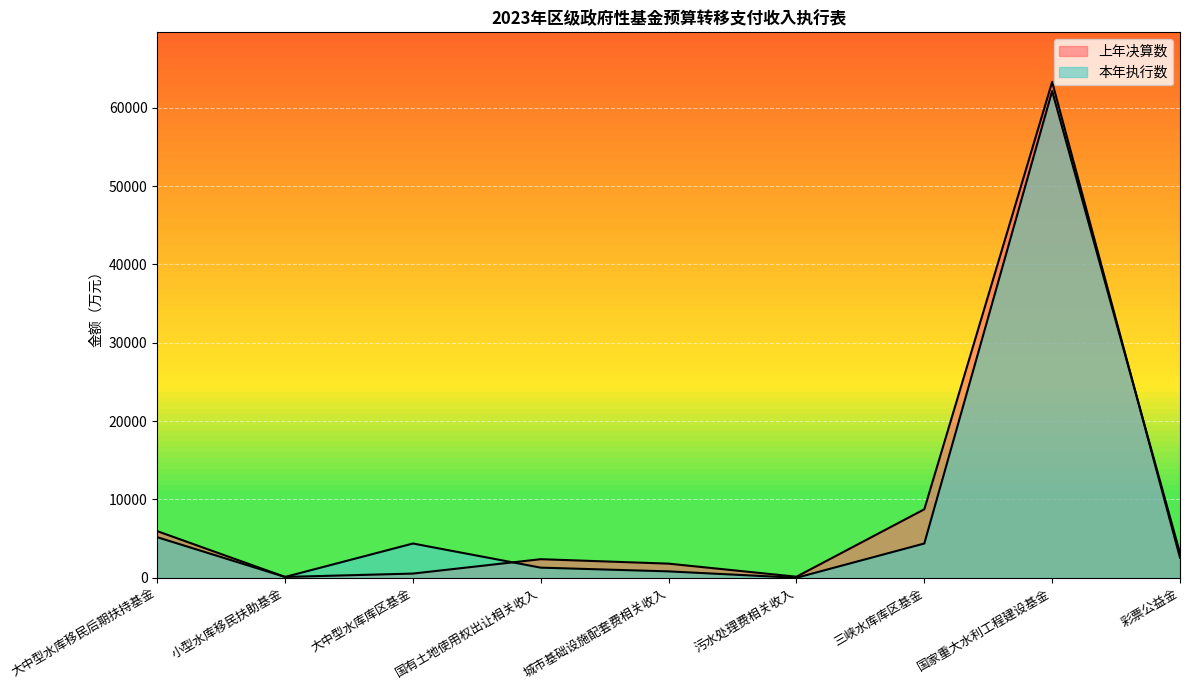

Where is 上年决算数 nearest to the value 31695?

三峡水库库区基金